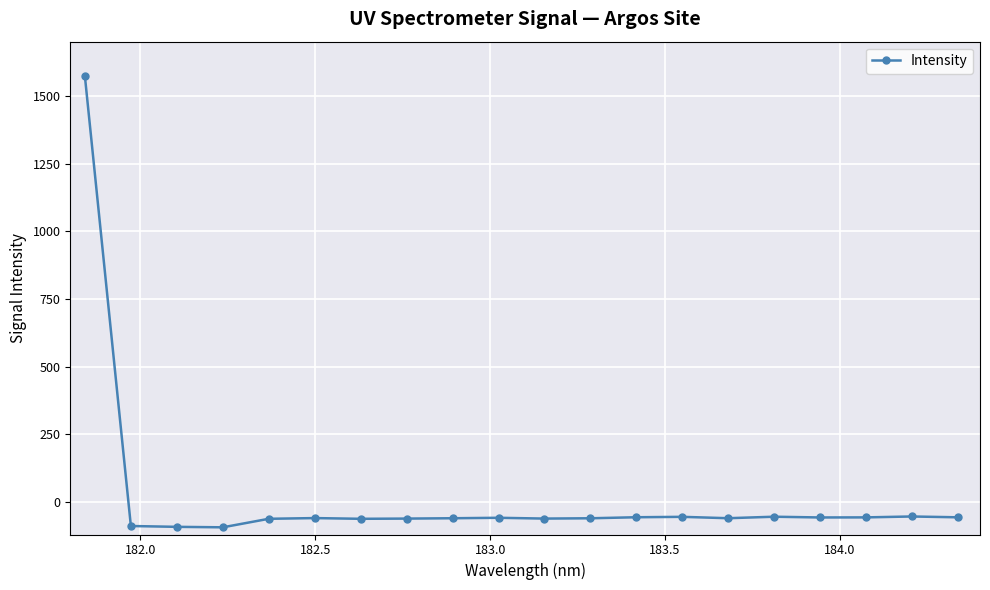

What is the value of the 14th point from the left?

-54.8